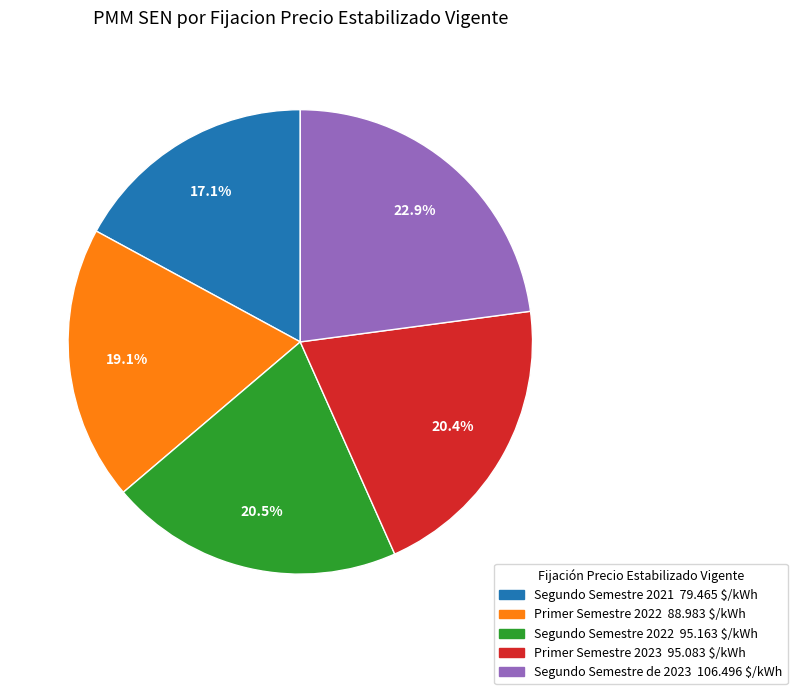

How many segments does this pie chart have?

5